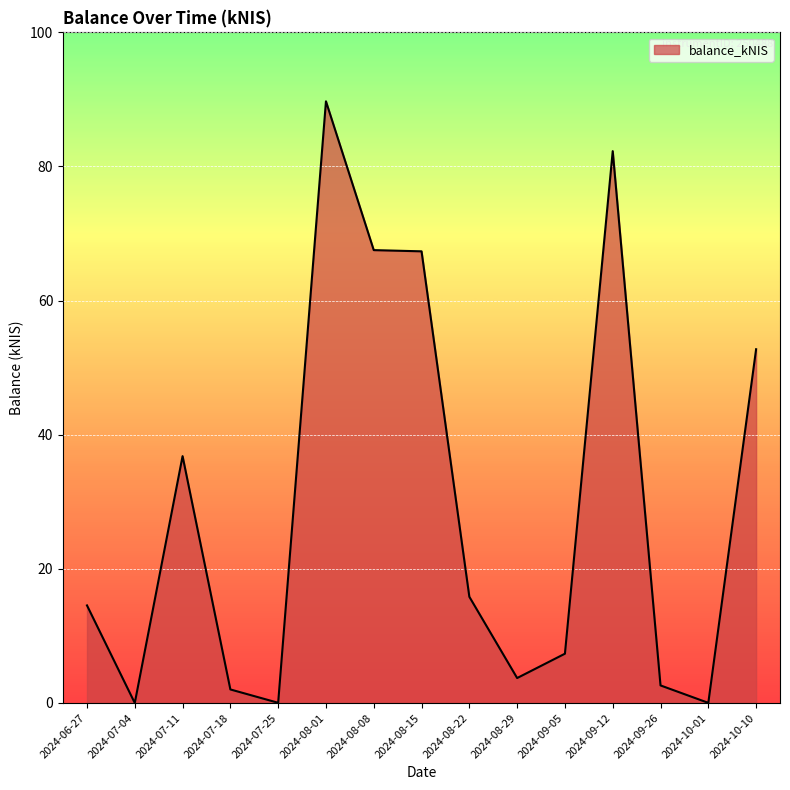

What is the change in value from 2024-06-27 to 2024-10-10?

+38.2